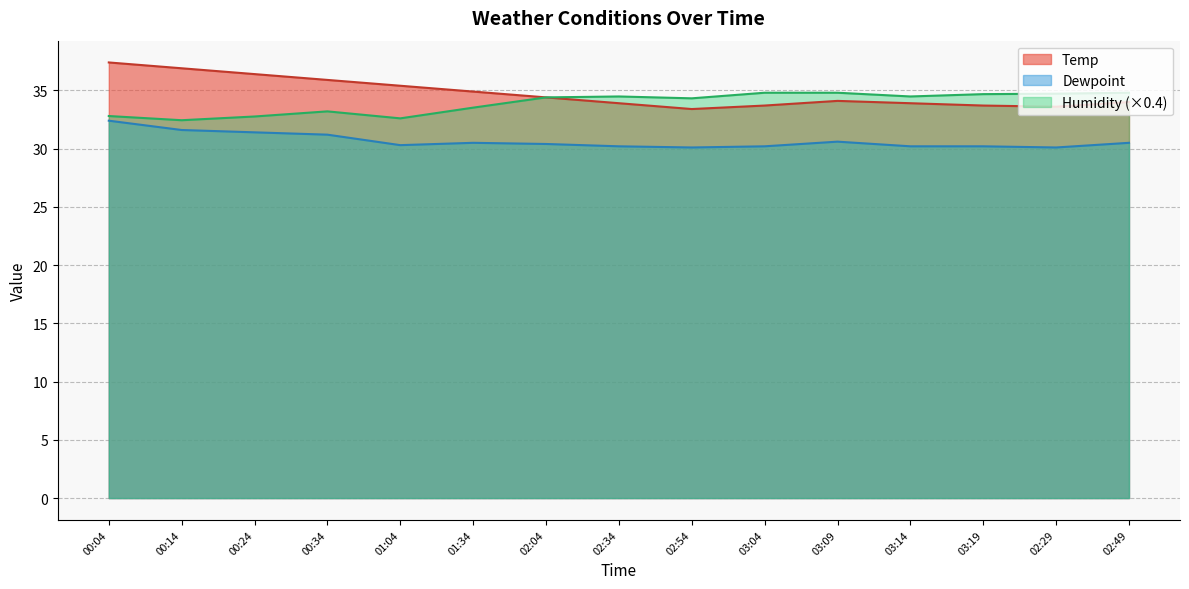

Rank the series by their maximum value, from lowest to highest.

Dewpoint, Humidity (×0.4), Temp